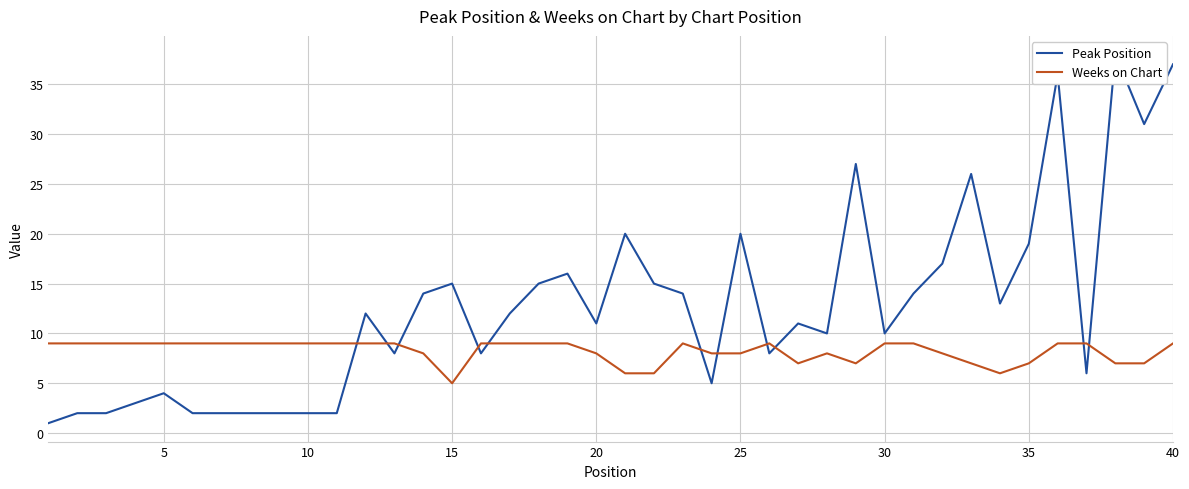

The Weeks on Chart series shows 8 at 20. True or false?

True